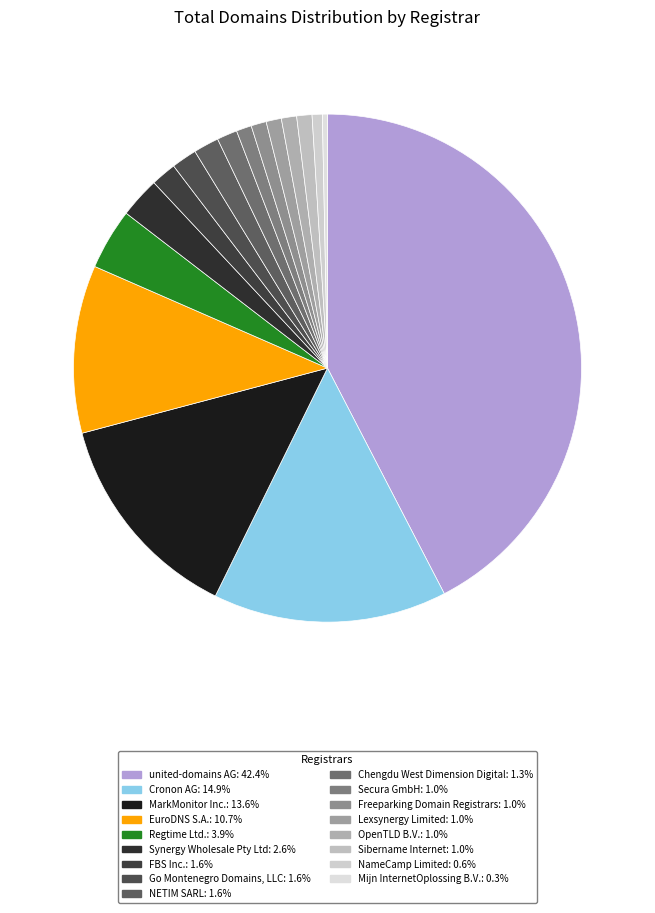

How many slices are in this pie chart?

17